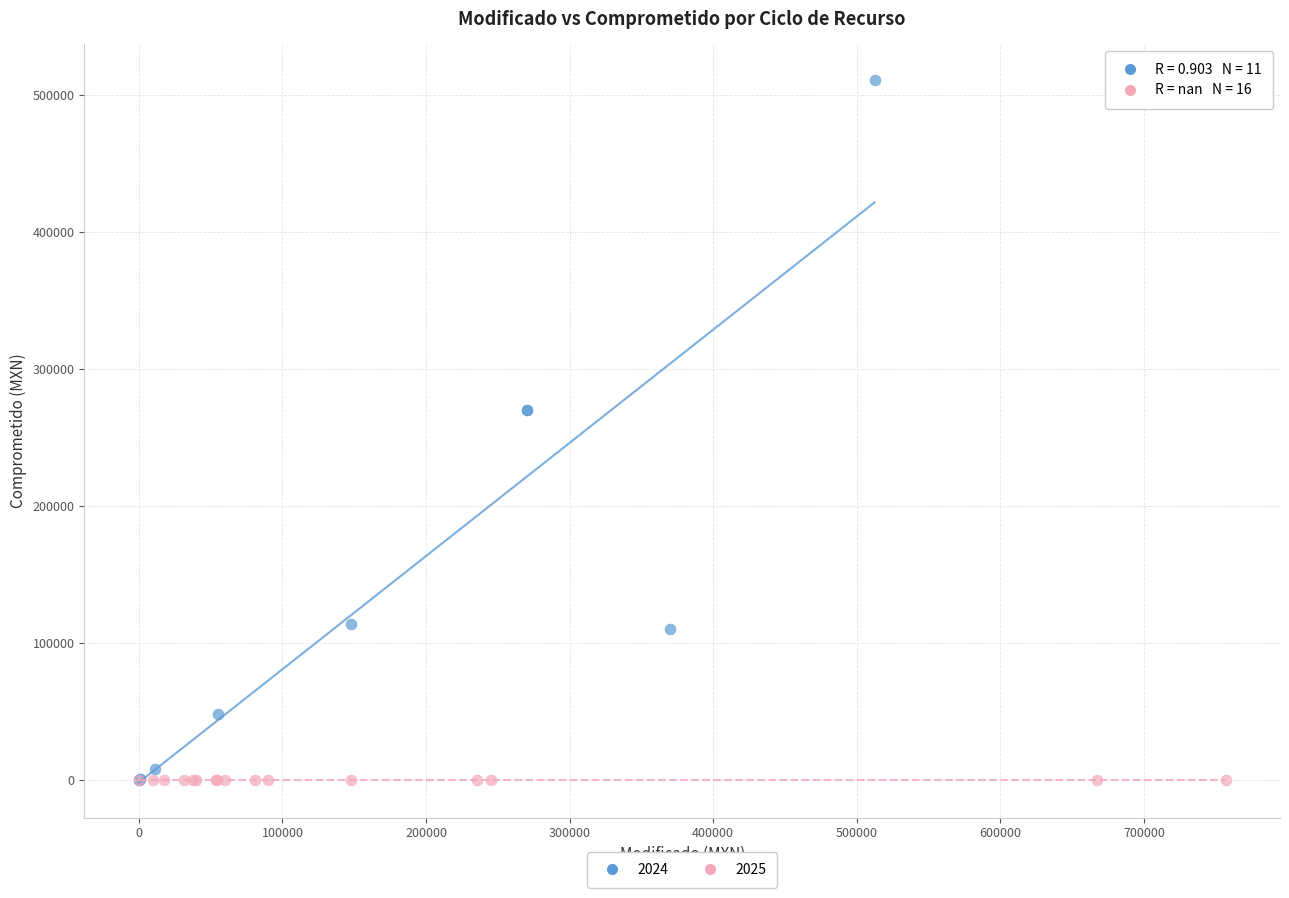

What are all the series names shown in the legend?

2024, 2025